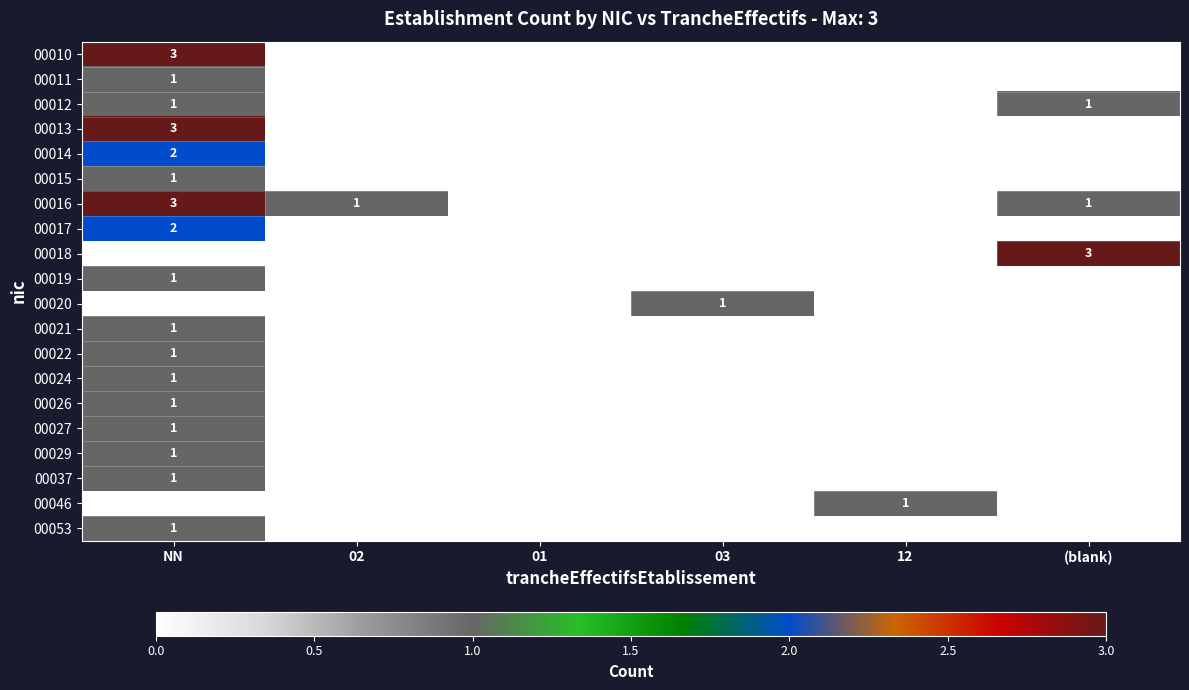

At (blank), list the series in order from largest to smallest.

00018, 00012, 00016, 00010, 00011, 00013, 00014, 00015, 00017, 00019, 00020, 00021, 00022, 00024, 00026, 00027, 00029, 00037, 00046, 00053